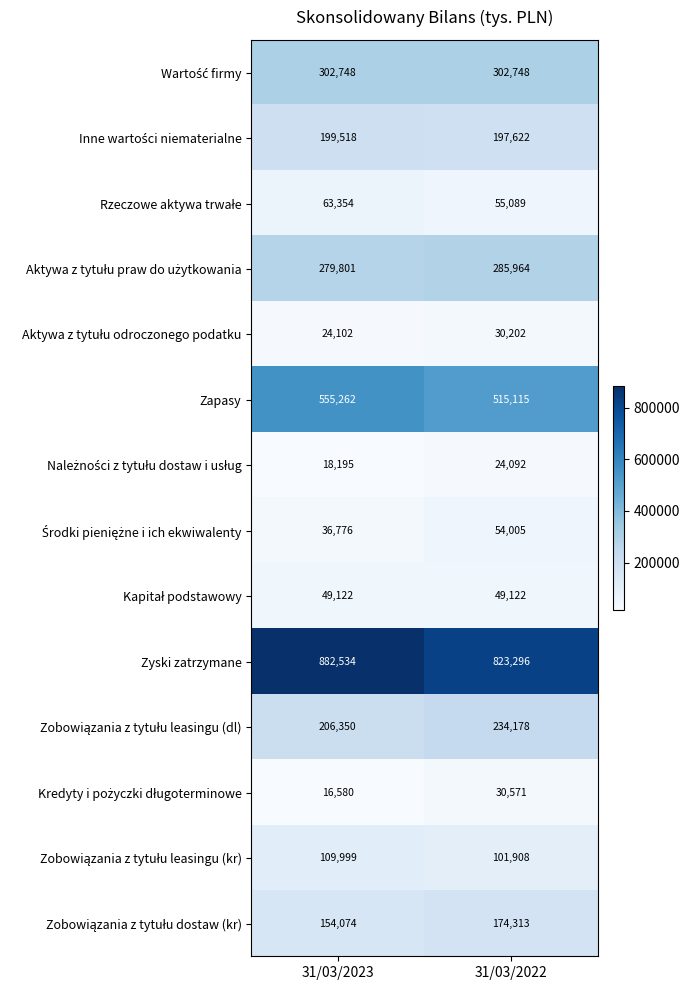

Which series has the largest range (max minus min)?

Zyski zatrzymane